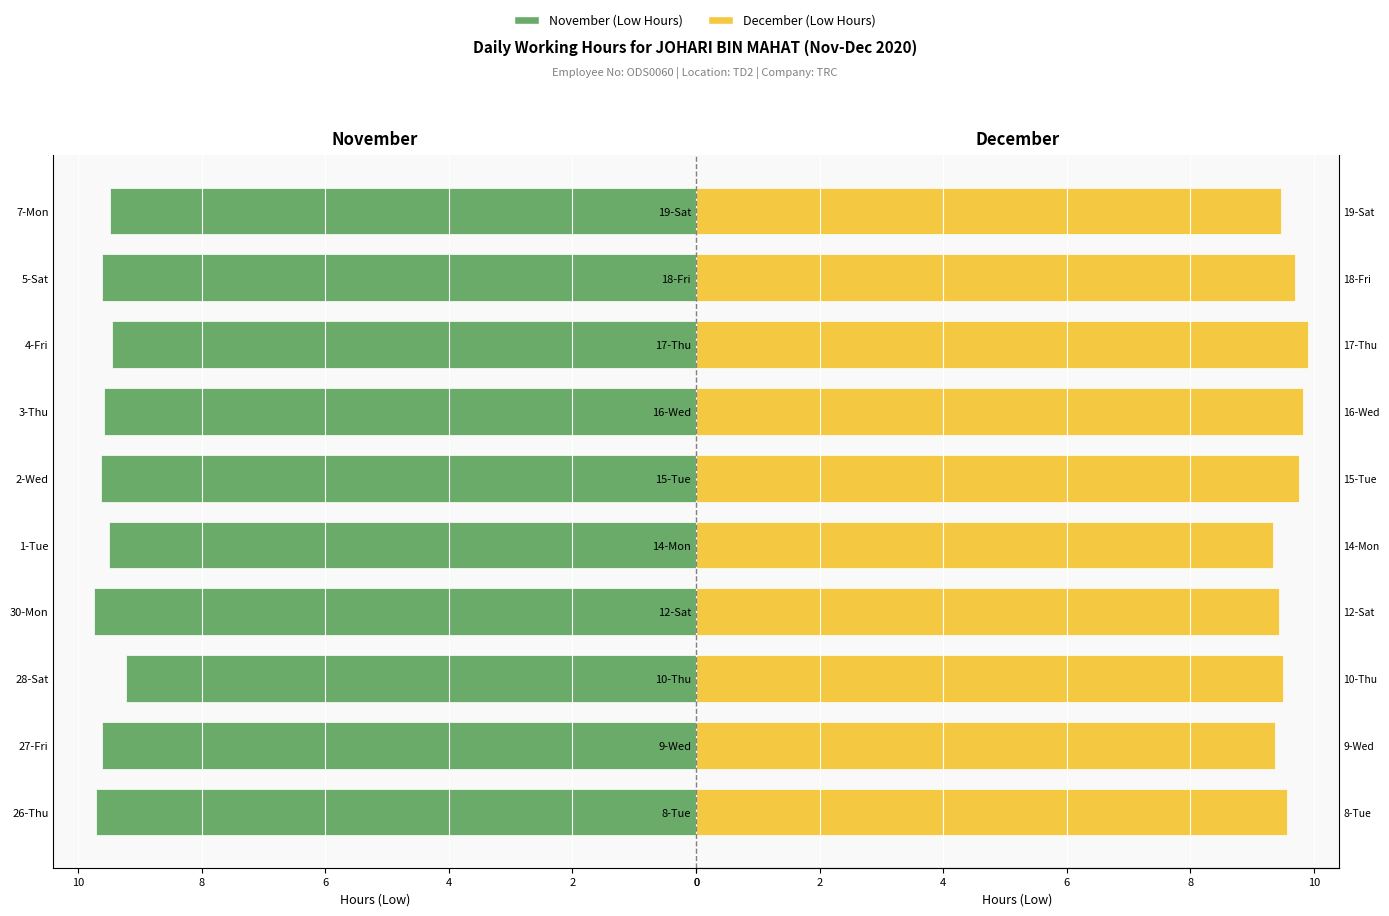

What is the spread (max minus min) of values at 2?

19.0